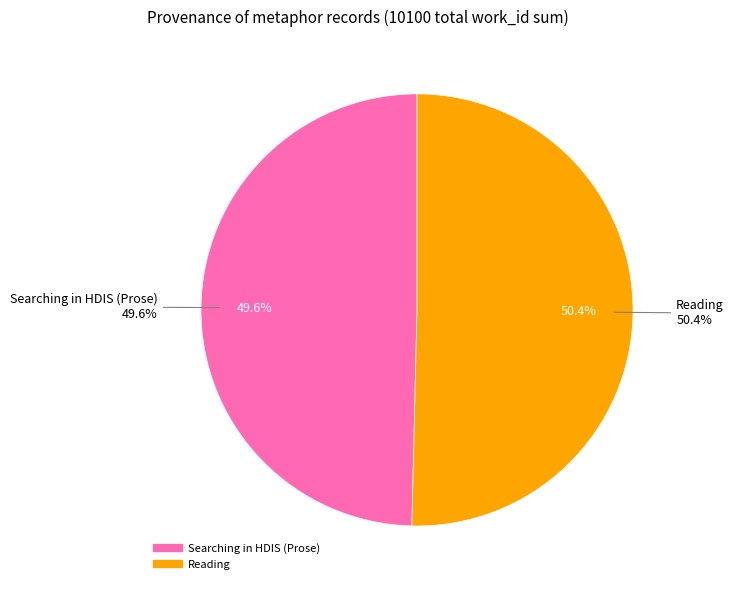

To the nearest percent, what is the average slice percentage?

50%